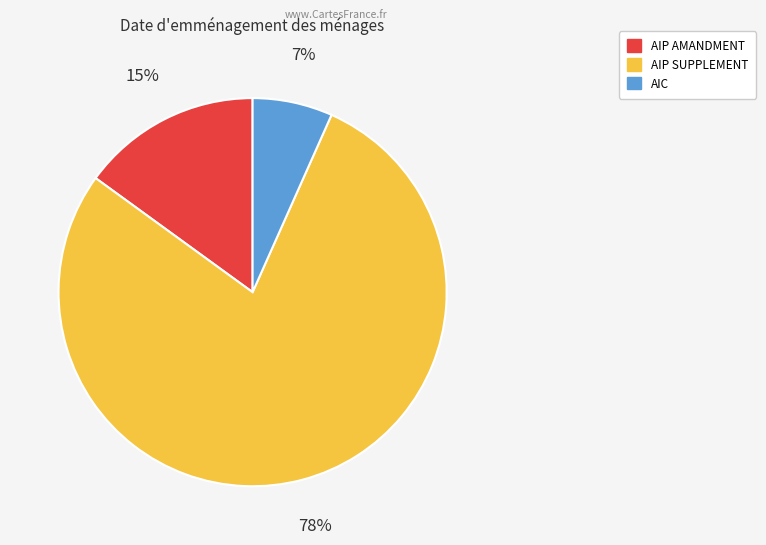

Is it true that AIP AMANDMENT is 2% of the pie?

False